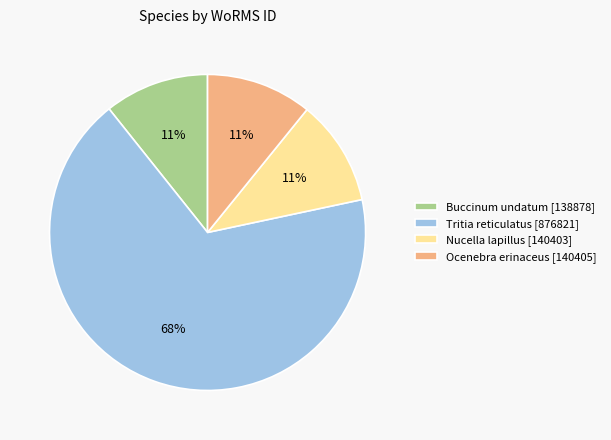

Approximately how many times larger is the value at Tritia reticulatus [876821] compared to Ocenebra erinaceus [140405]?

6.2